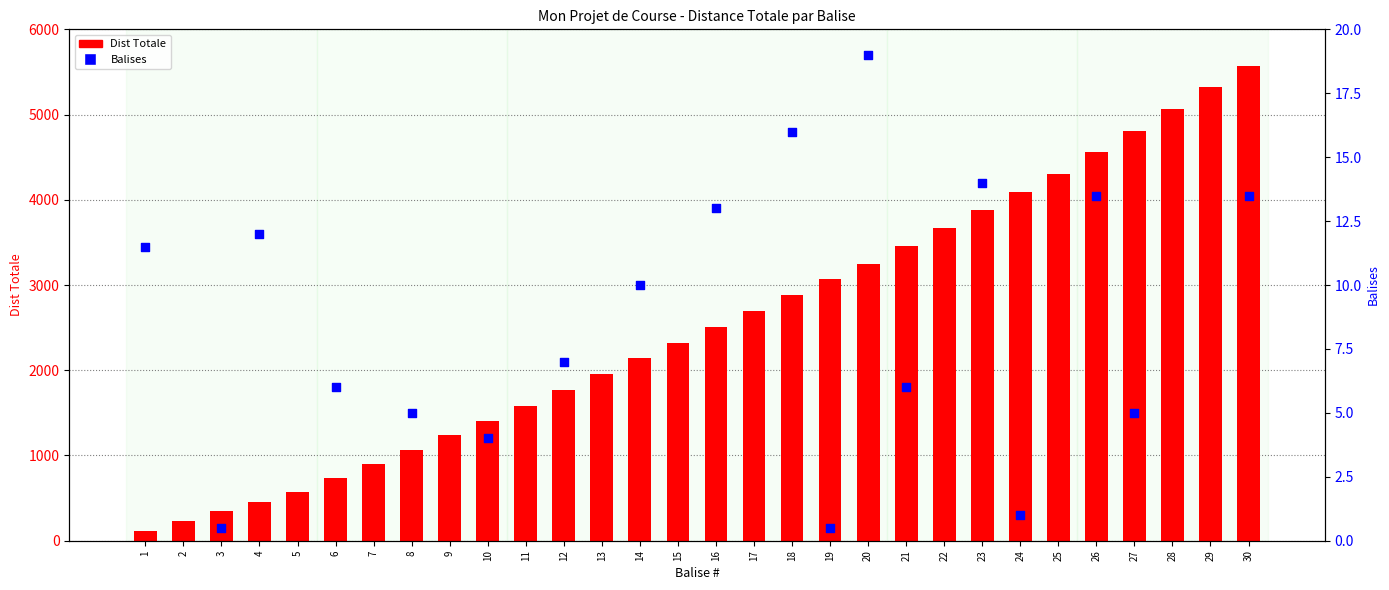

At how many categories does at least one series exceed 5098?

2